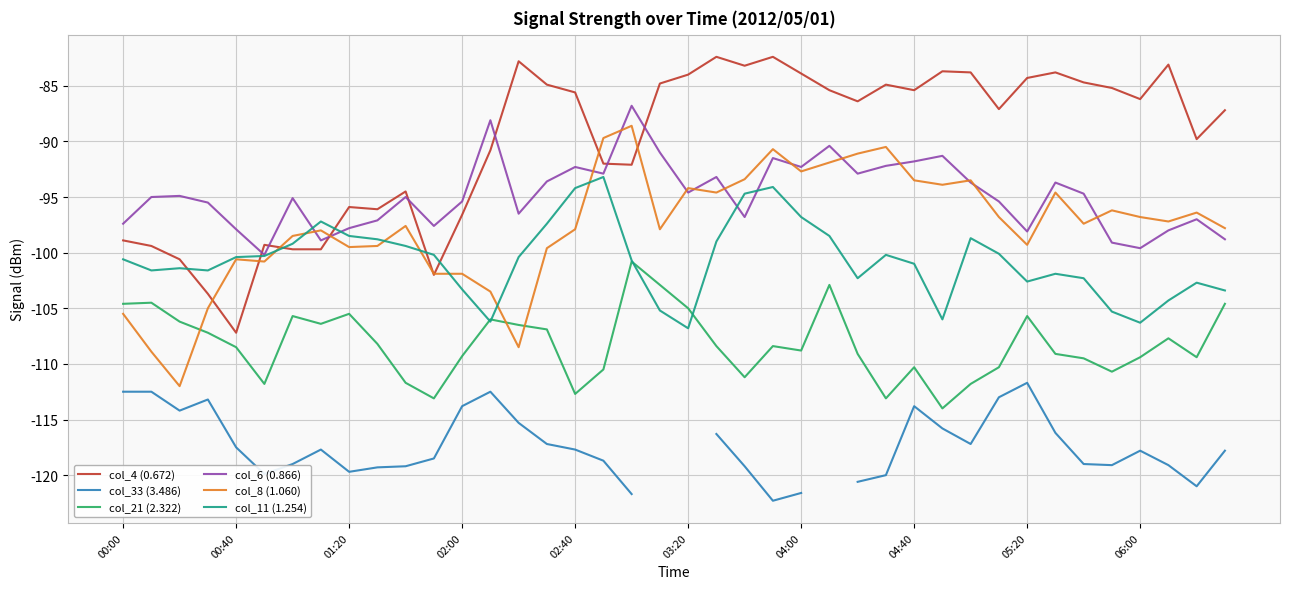

True or false: col_4 (0.672) has a value of -85.6 at 02:40.

True